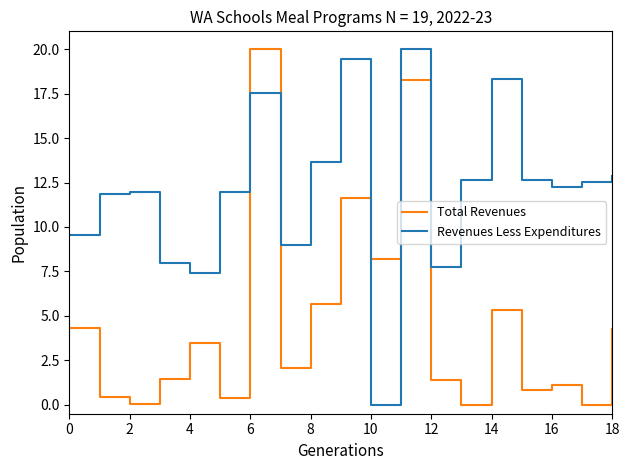

What is the greatest value displayed?

20.0